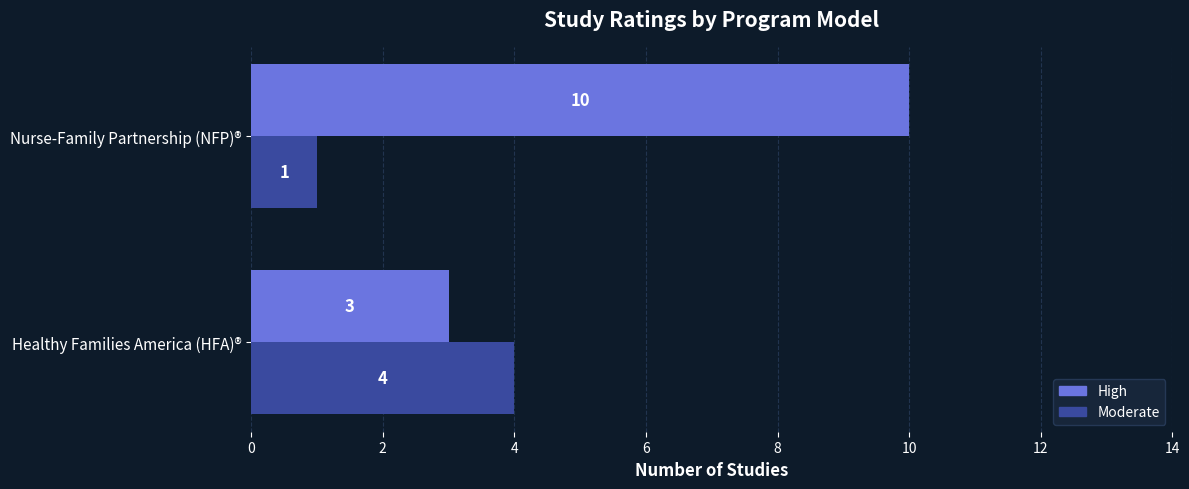

Which series has the largest total across all categories?

High